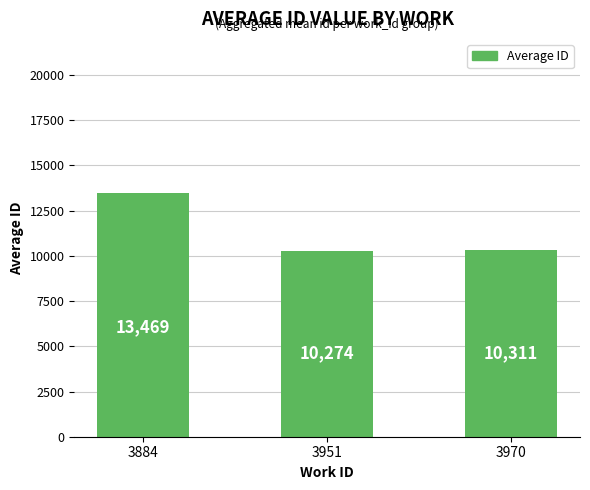

Rank the categories by value from highest to lowest.

3884, 3970, 3951